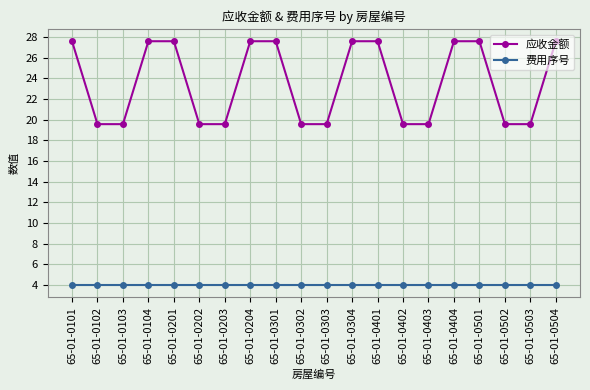

What is the maximum value shown in the chart?

27.6